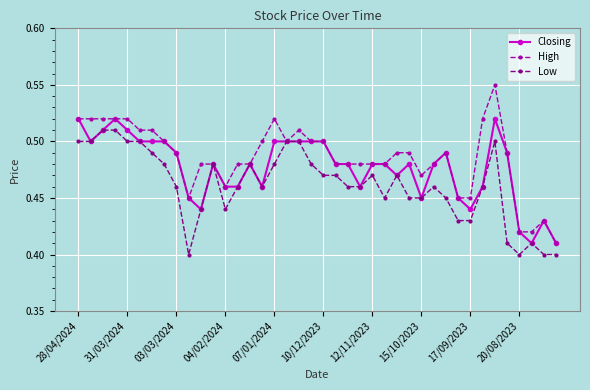

What are all the series names shown in the legend?

Closing, High, Low